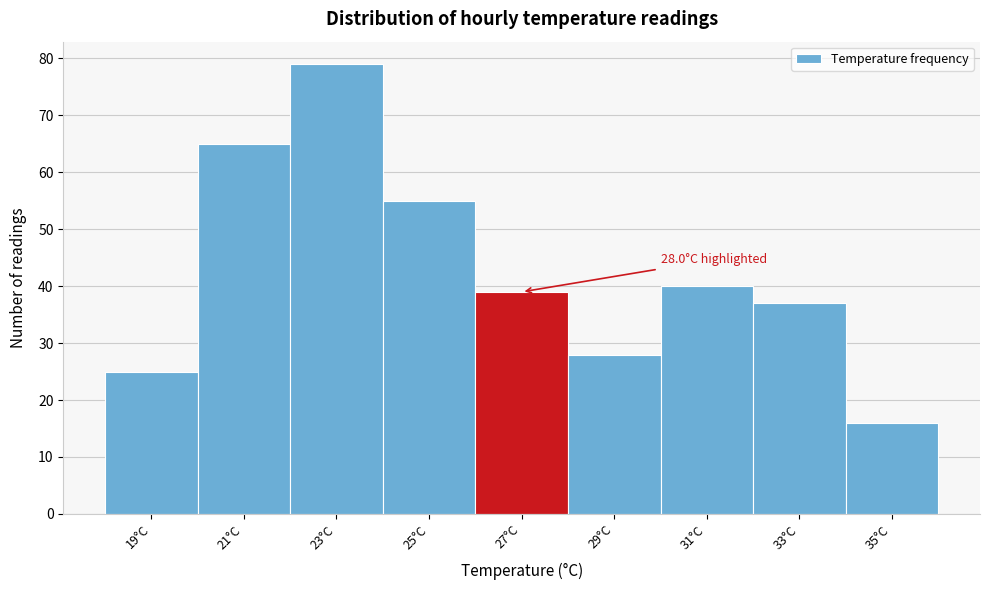

Reading right to left, what are all the values shown in this chart?

35°C=16	33°C=37	31°C=40	29°C=28	27°C=39	25°C=55	23°C=79	21°C=65	19°C=25